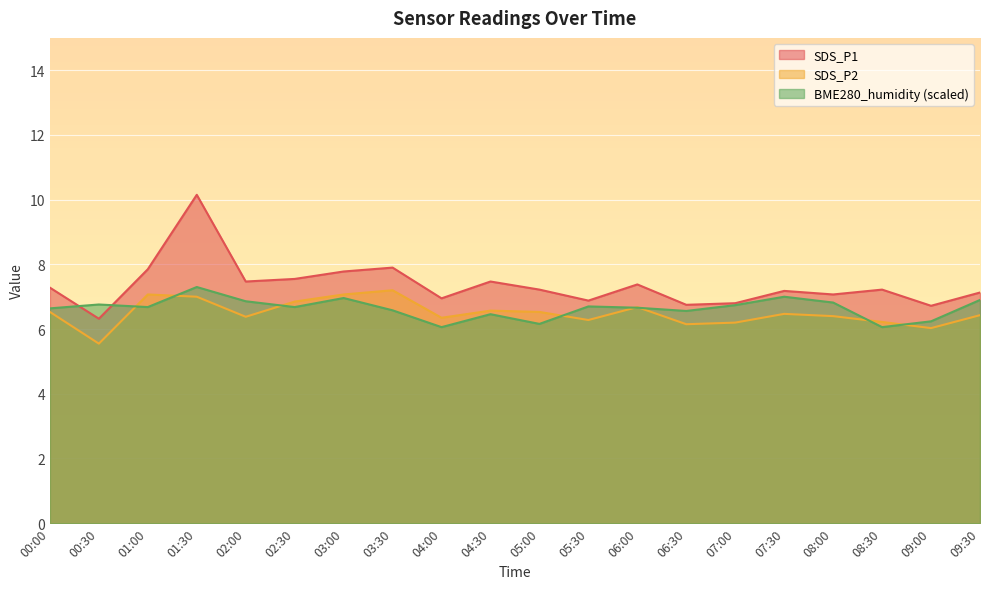

Does the chart display data point markers on the line(s)?

No